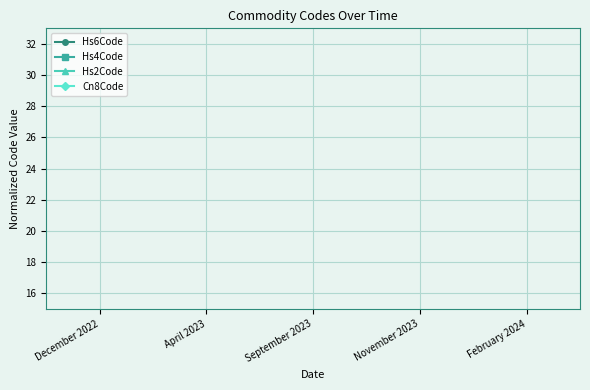

True or false: Cn8Code has more than 2 interior local peaks.

False